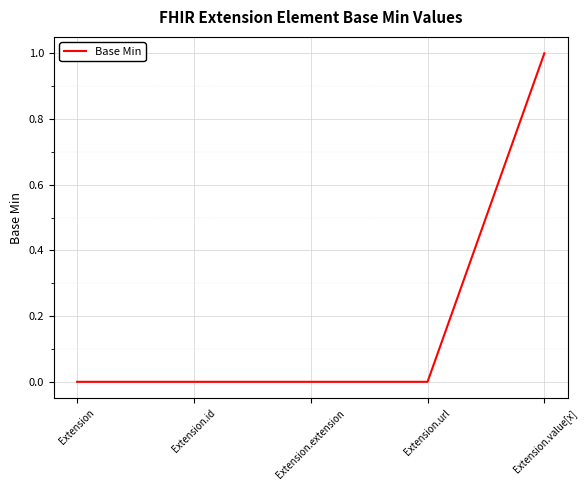

What position from the left is Extension?

1